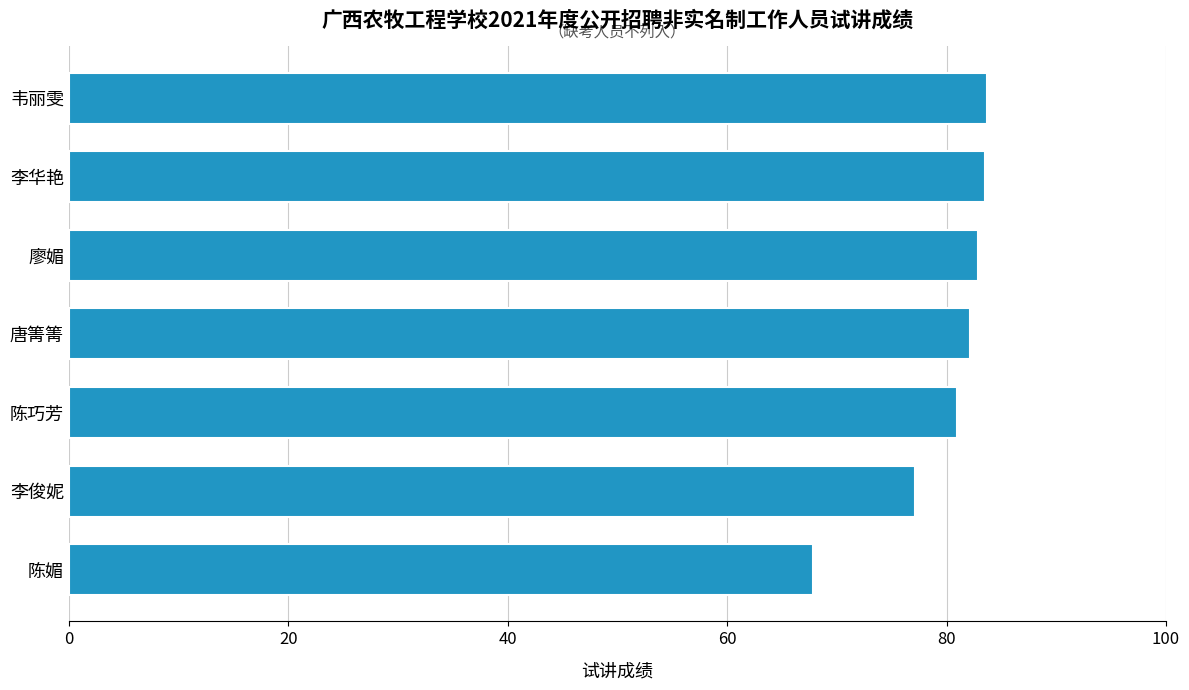

What is the change in value from 廖媚 to 陈媚?

-15.1